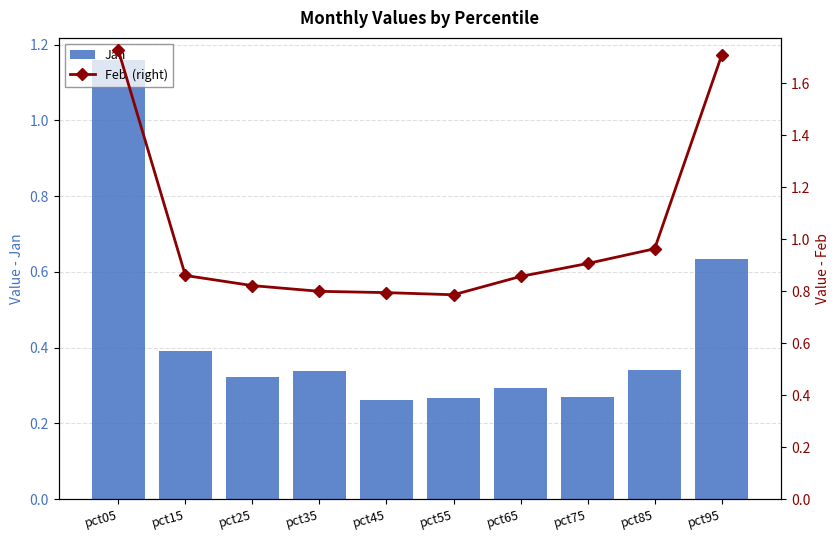

Which label corresponds to the smallest value in the chart?

pct45